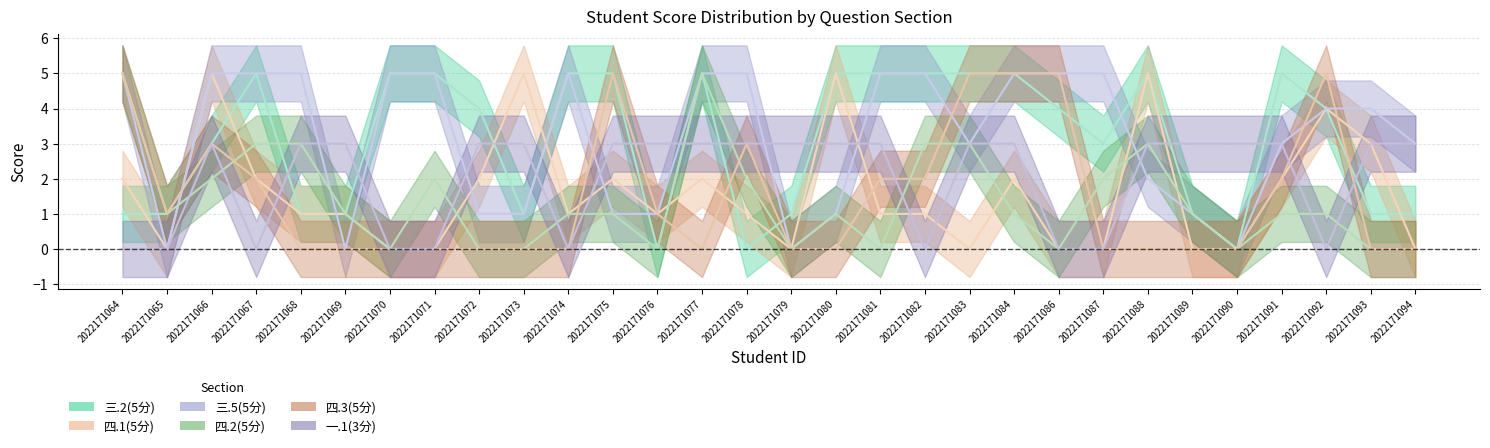

At which category does 四.1(5分) reach its first local peak?

2022171066